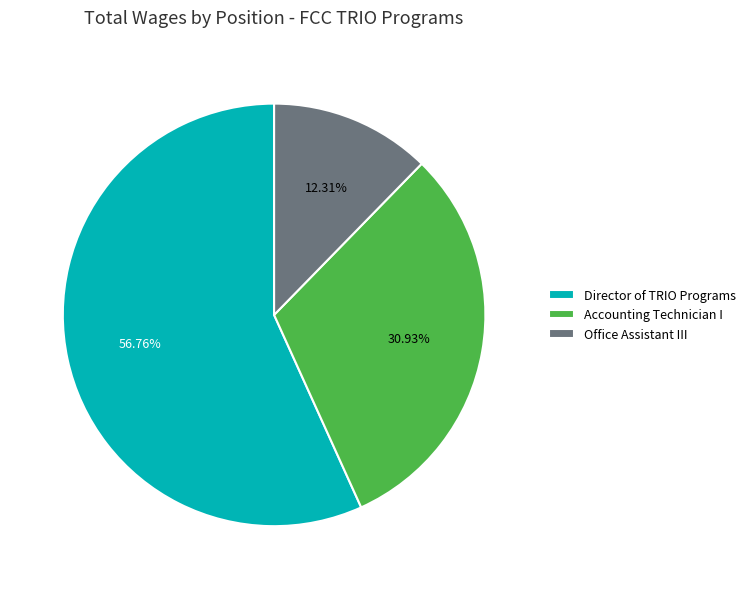

Which has a higher value, Director of TRIO Programs or Office Assistant III?

Director of TRIO Programs